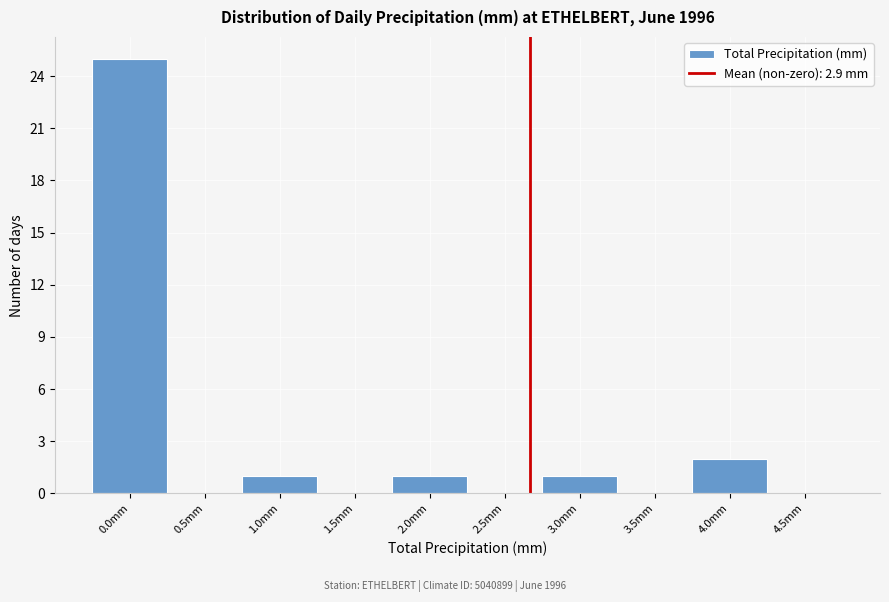

Reading left to right, what are all the values shown in this chart?

0.0mm=25	0.5mm=0	1.0mm=1	1.5mm=0	2.0mm=1	2.5mm=0	3.0mm=1	3.5mm=0	4.0mm=2	4.5mm=0